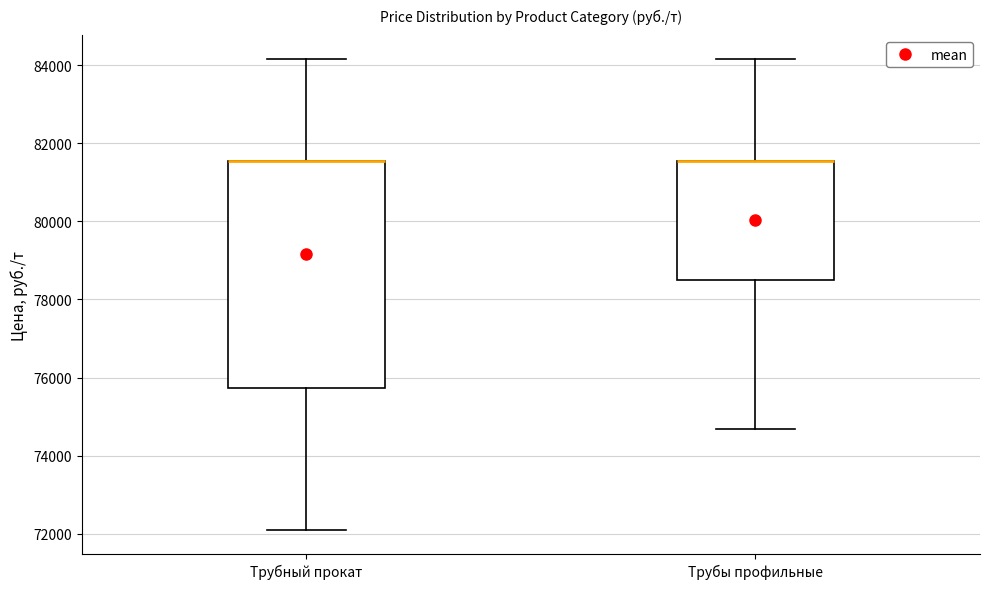

Which box is the tallest, from its lower edge to its upper edge?

Трубный прокат